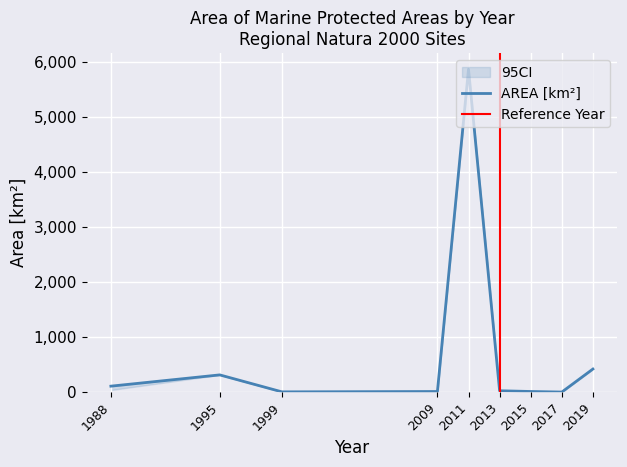

True or false: Marine AREA GIS [km2] has a value of 23.8 at 2013.

True